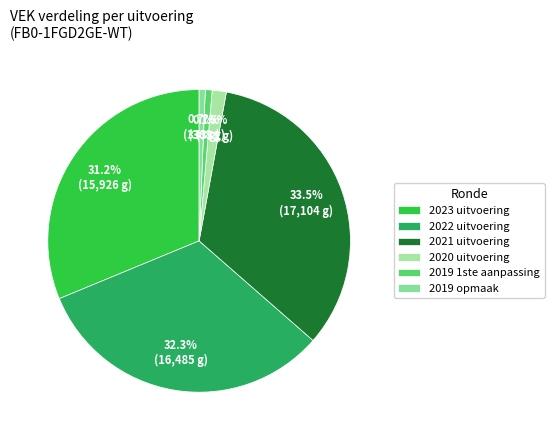

How many slices are in this pie chart?

6